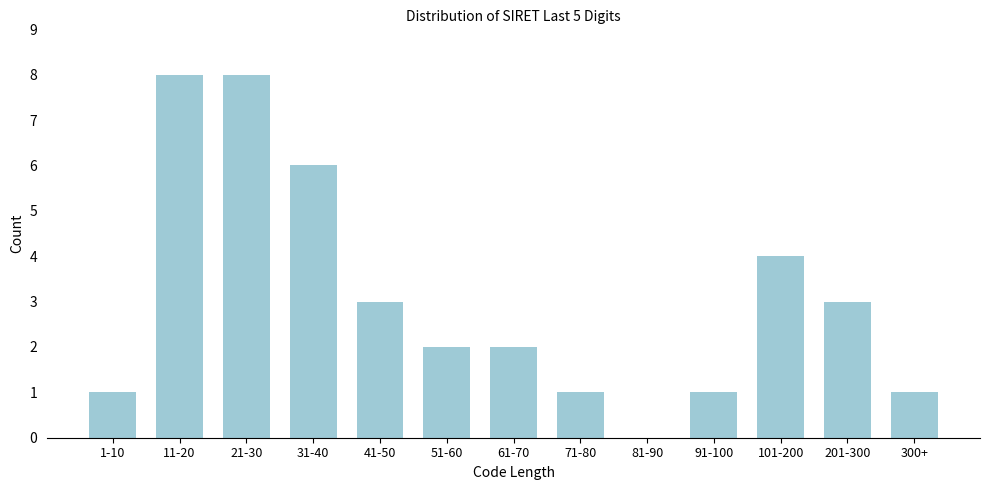

Reading left to right, extract all data points from this chart.

1-10=1	11-20=8	21-30=8	31-40=6	41-50=3	51-60=2	61-70=2	71-80=1	81-90=0	91-100=1	101-200=4	201-300=3	300+=1